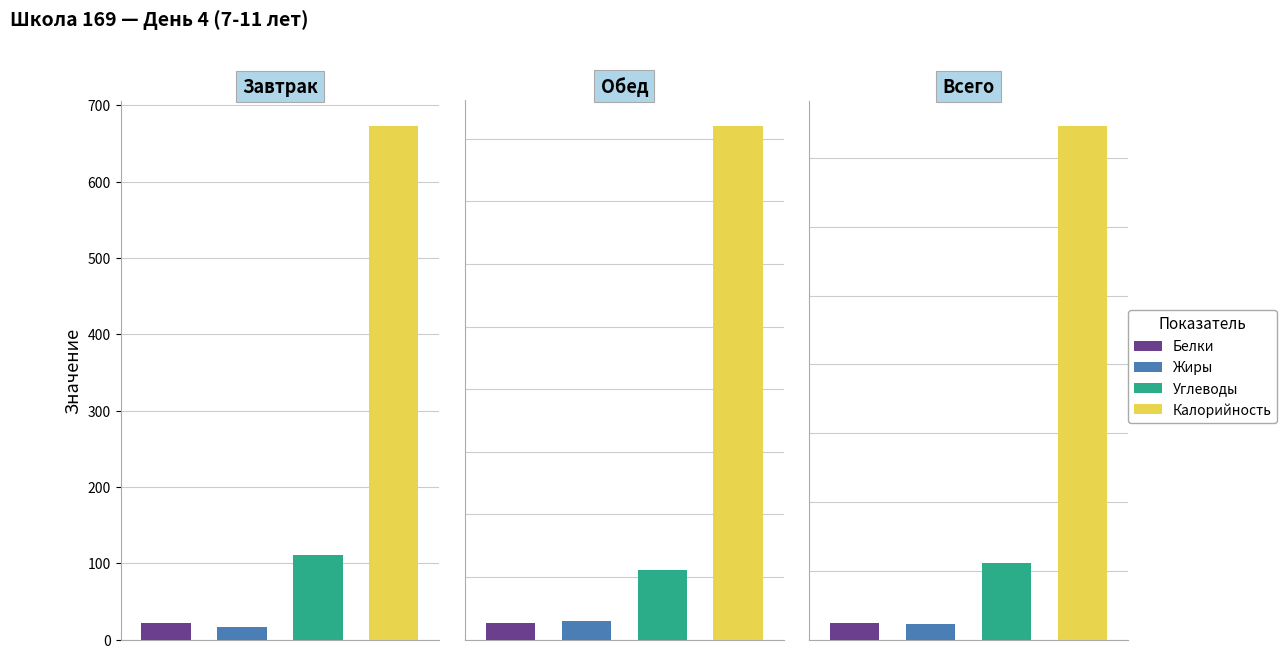

At how many categories does at least one series exceed 372?

3